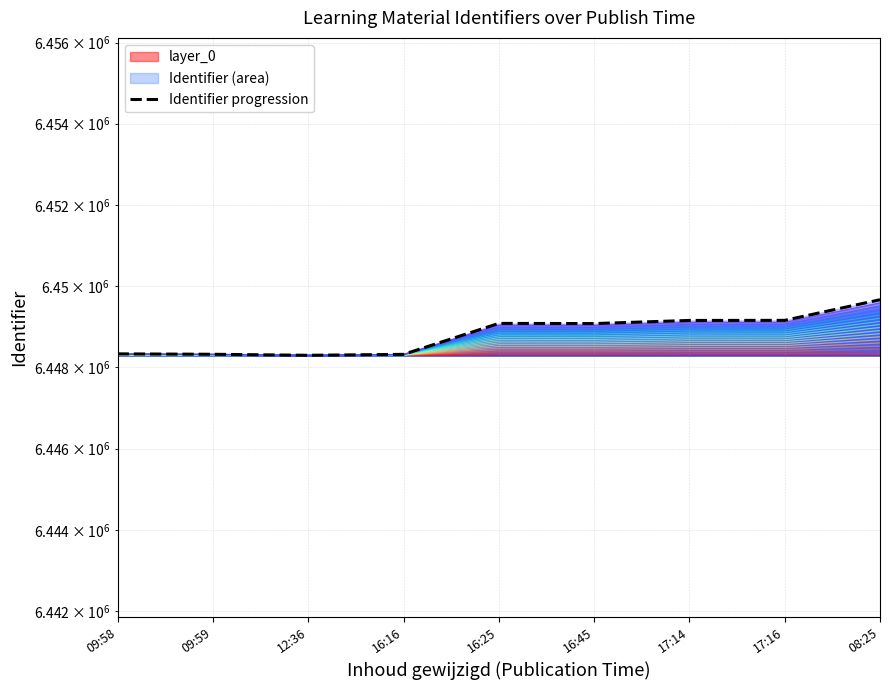

True or false: the data has more than 2 interior local peaks.

False